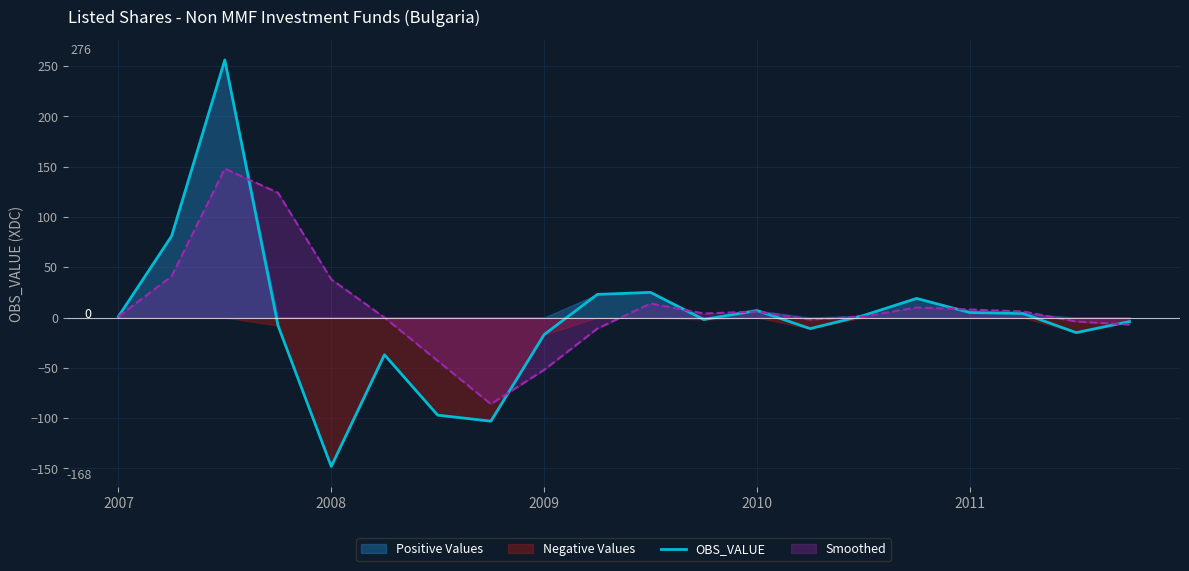

What is the minimum value shown in the chart?

-148